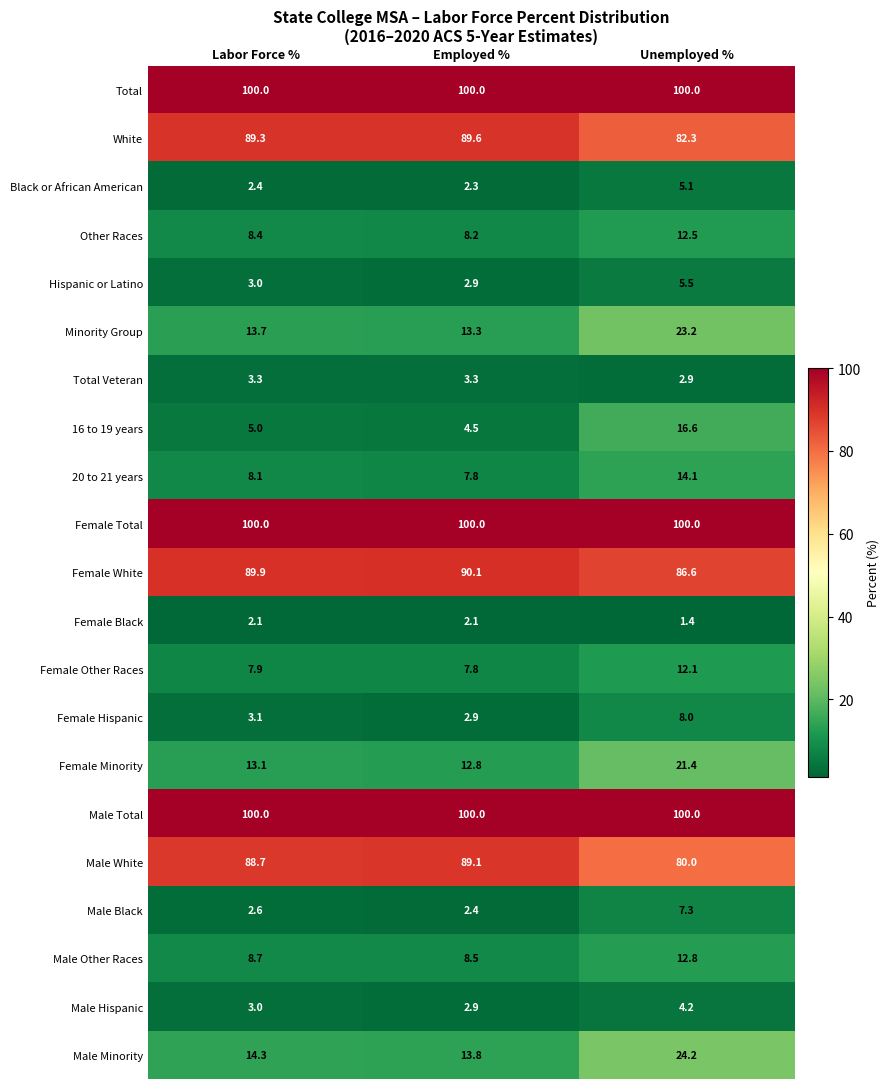

Read the Minority Group value at Employed %.

13.3